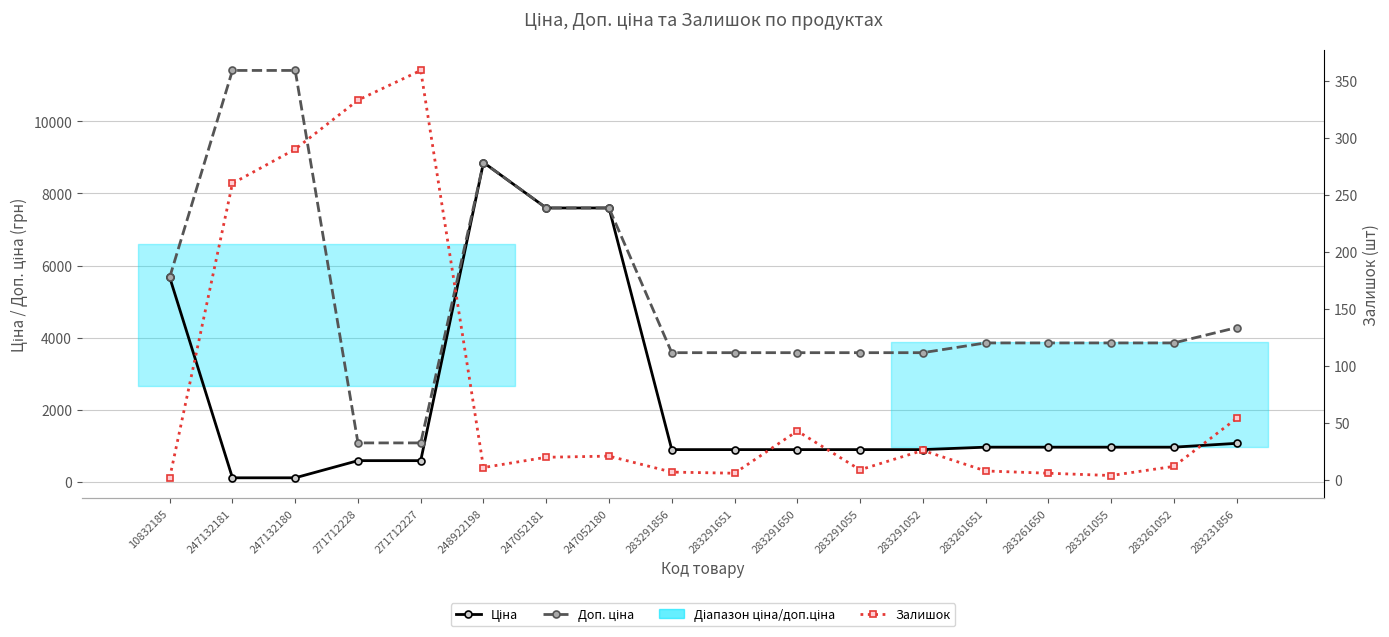

At which label does Ціна first exceed 963?

10832185